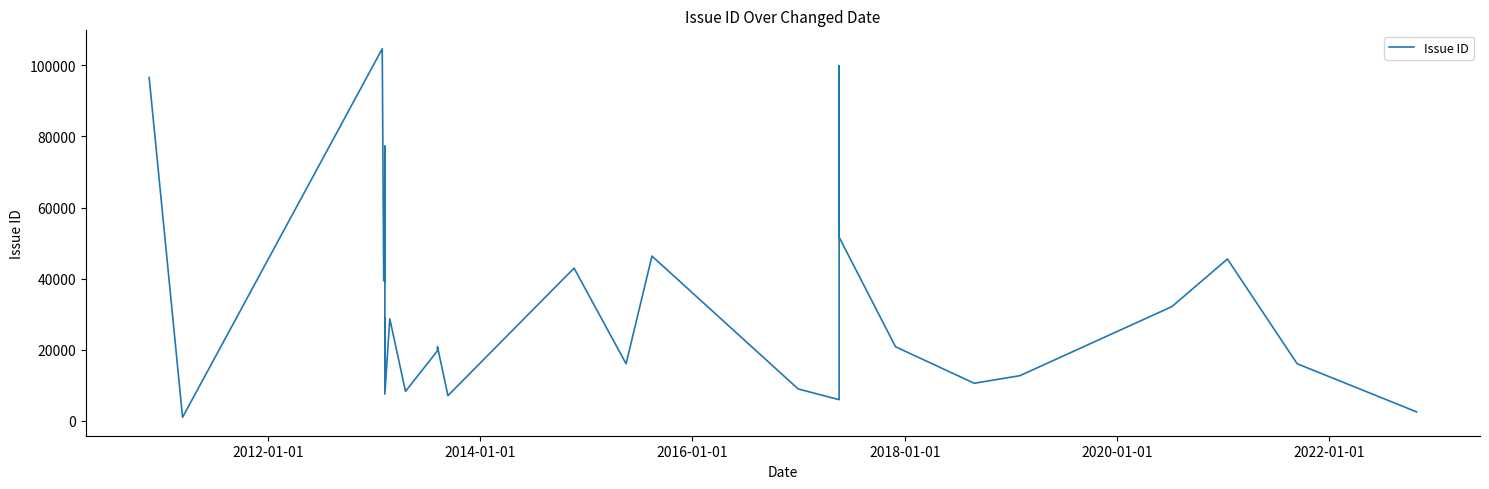

Reading left to right, transcribe all the data shown in this chart.

96594	972	104672	39527	38992	77257	14163	22406	28913	18829	7512	28670	8275	19690	20857	7065	42946	16032	46333	8949	5930	10931	11831	99910	51662	20819	10547	12686	32117	45511	16036	2497